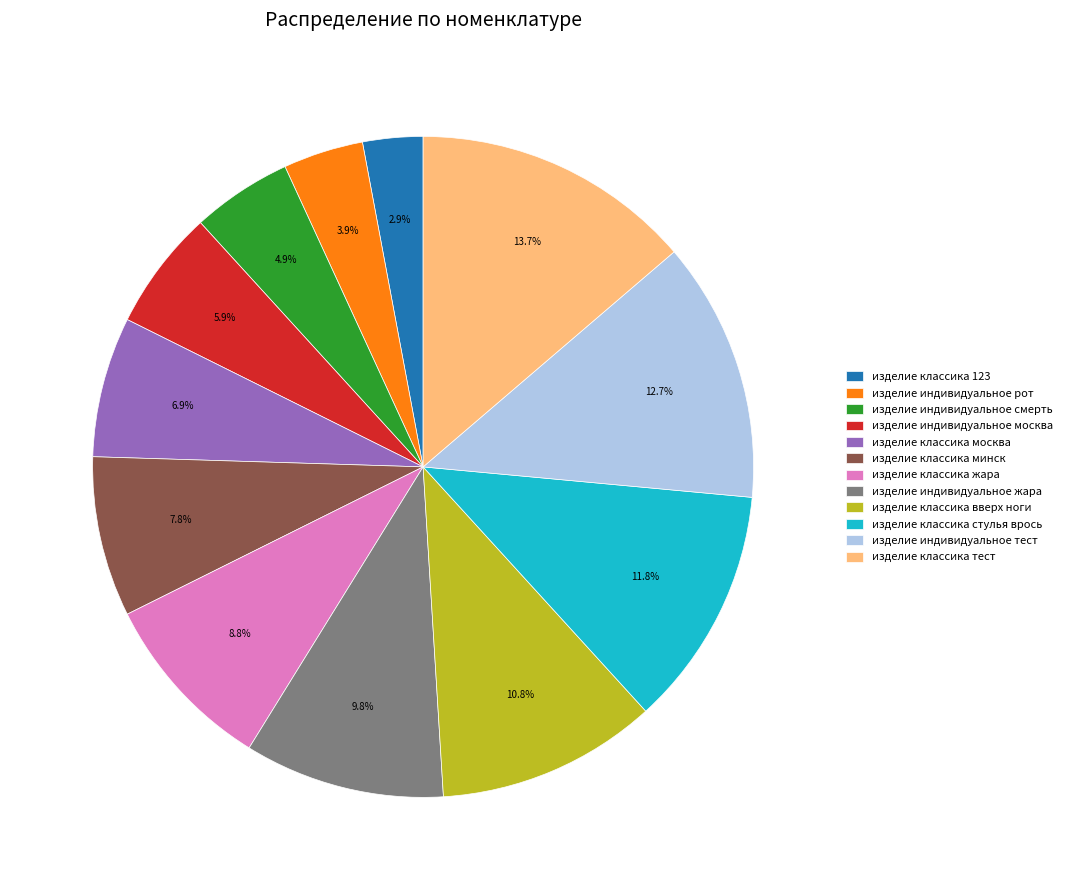

What is the ratio of the value at изделие классика тест to the value at изделие индивидуальное москва?

2.3